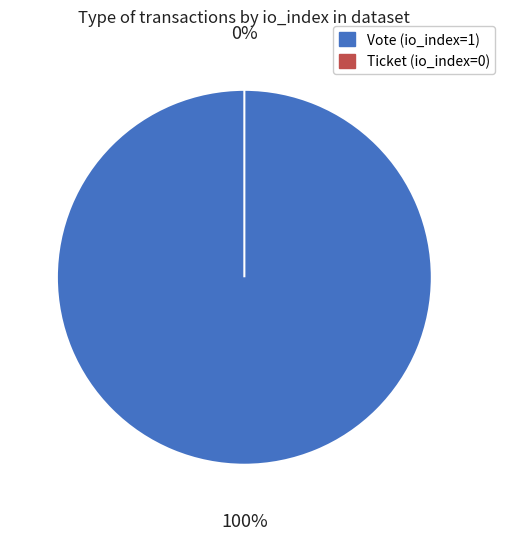

To the nearest percent, what percentage of the pie is Vote (io_index=1)?

100%